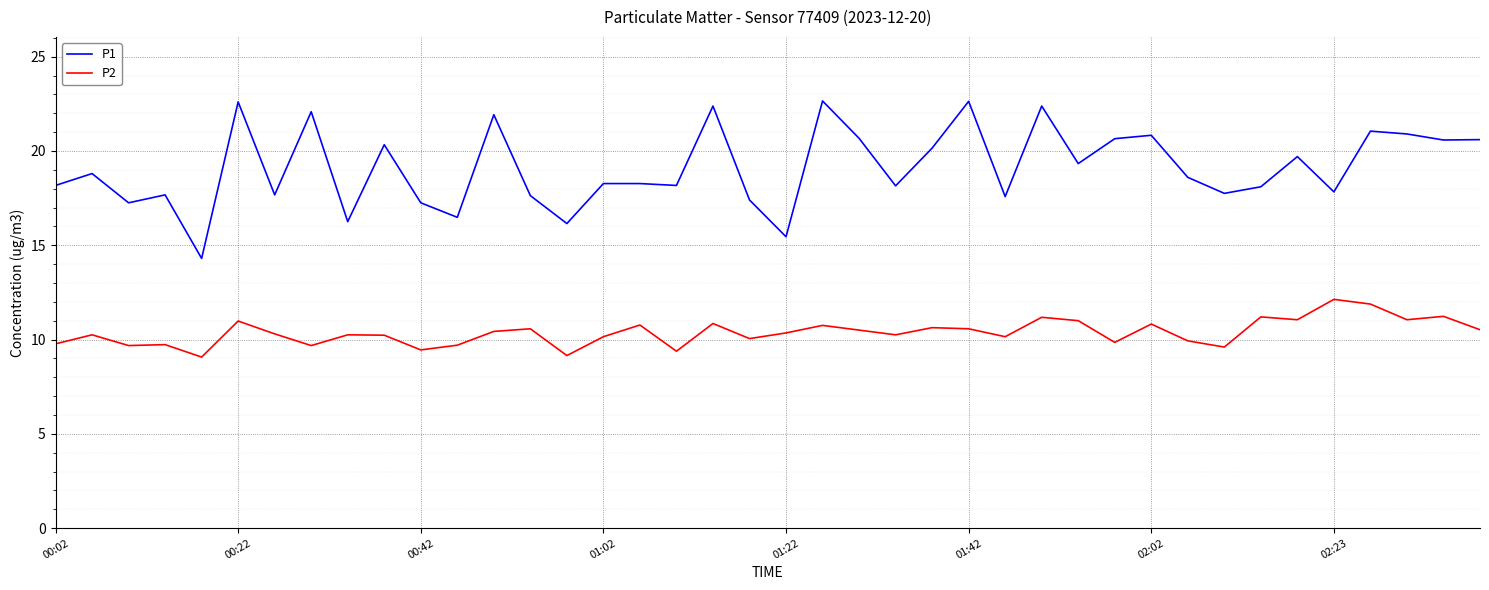

What is the average value of the P1 series?

19.1